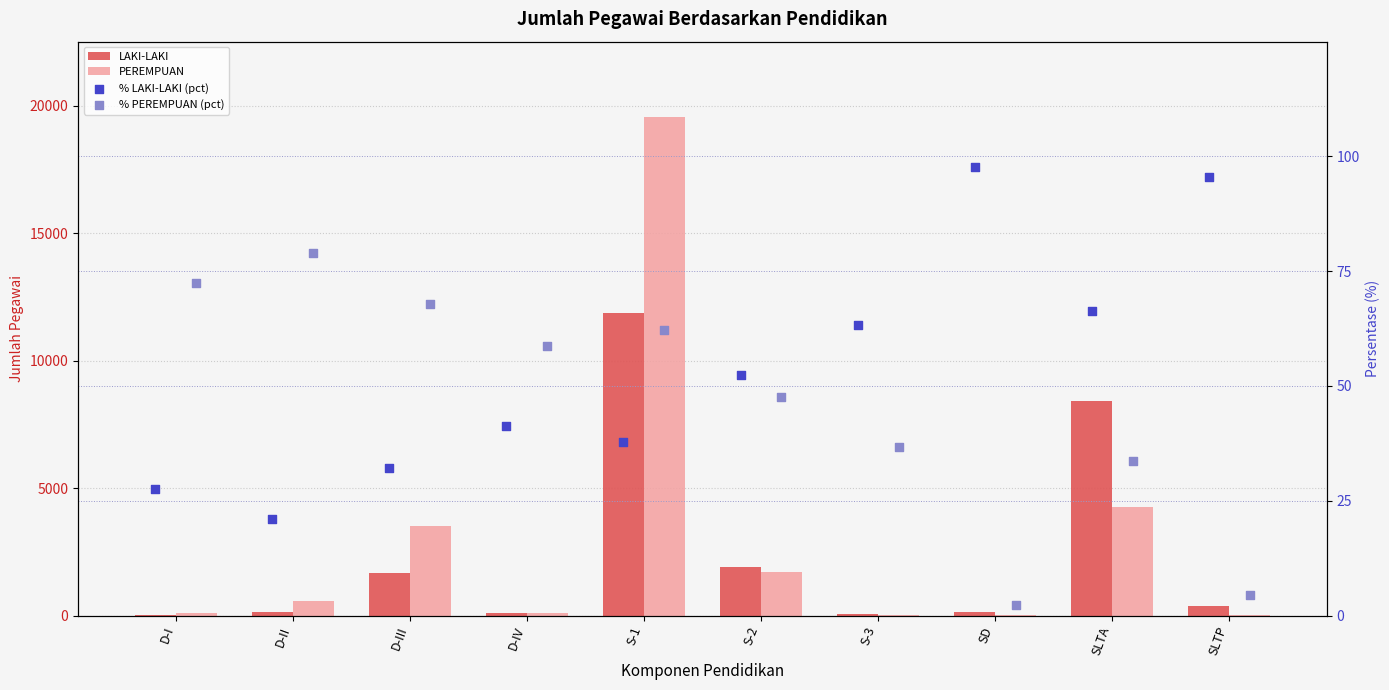

Which series has the widest spread of Y values?

PEREMPUAN